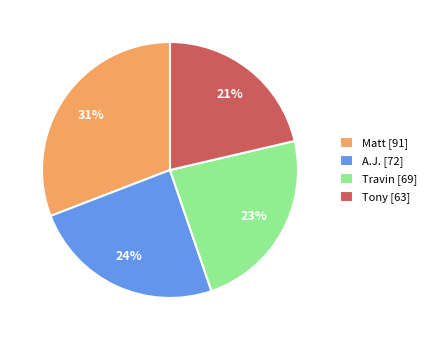

Which category has the biggest portion of the pie?

Matt